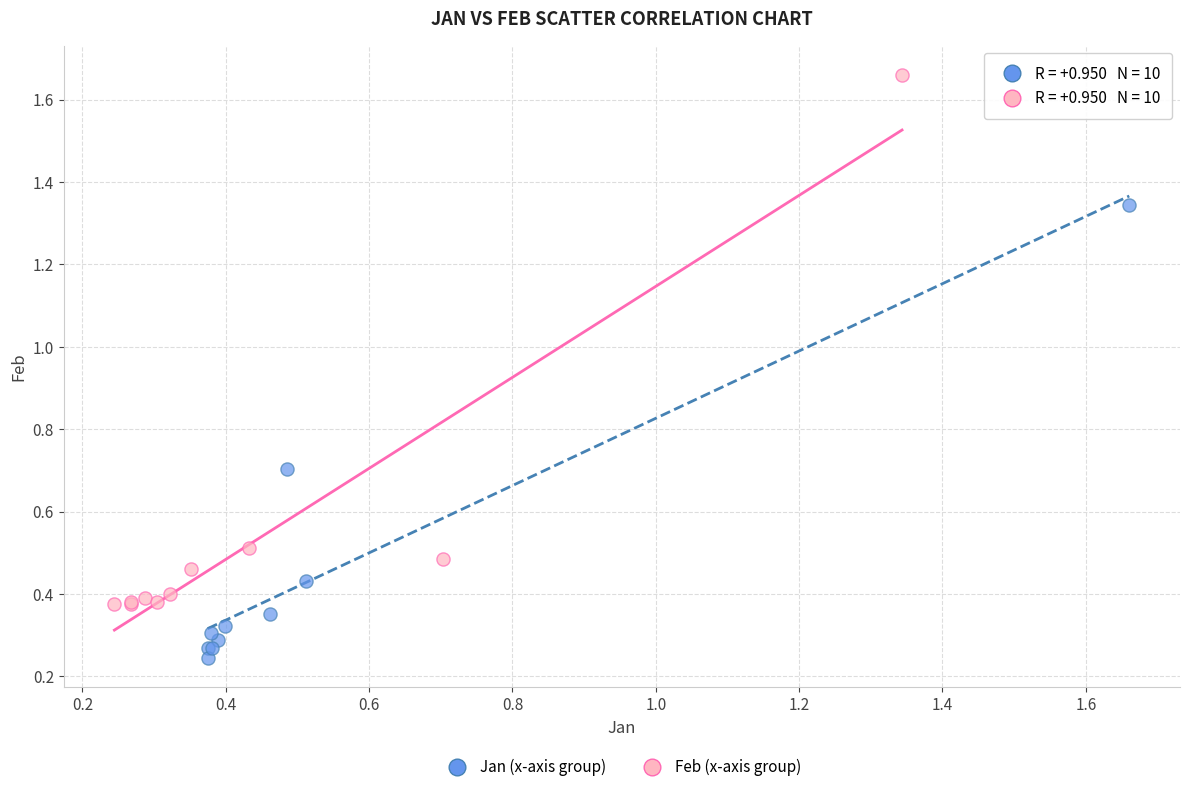

Which series contains the lowest Y value?

Jan (x-axis group)